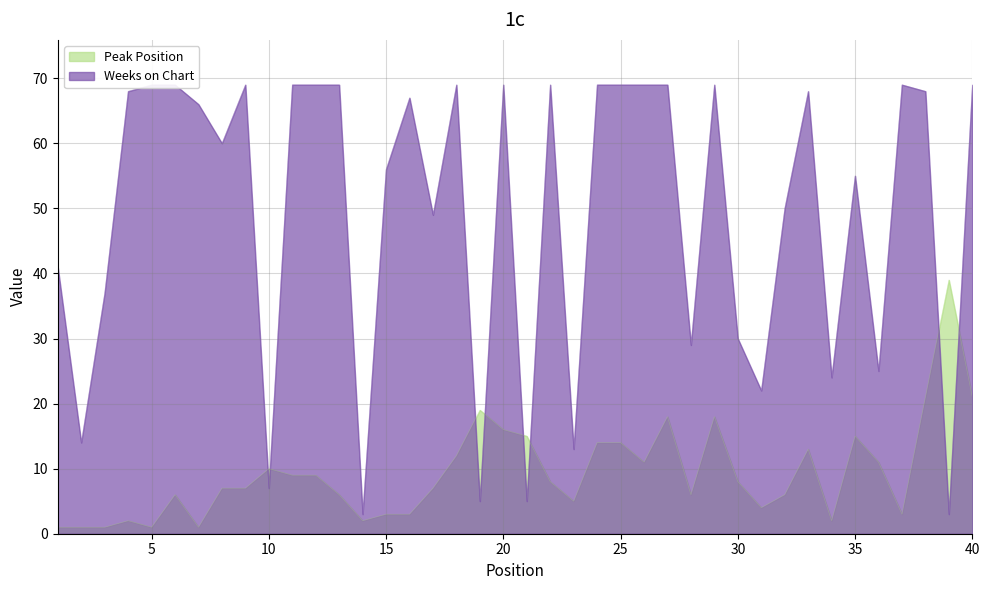

List the series in order of their peak value, highest first.

Weeks on Chart, Peak Position